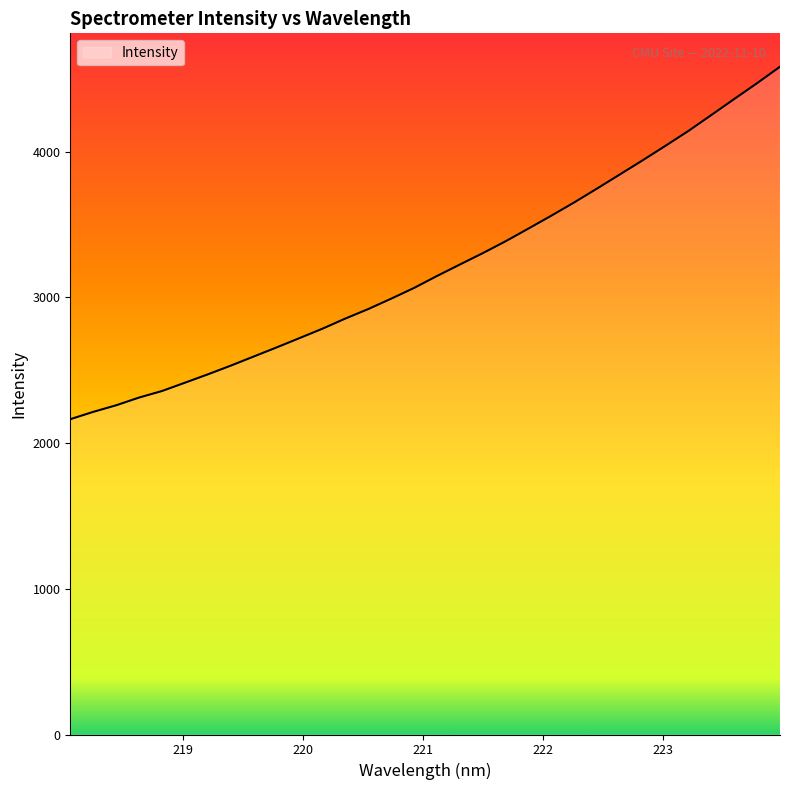

What is the greatest value displayed?

4583.0